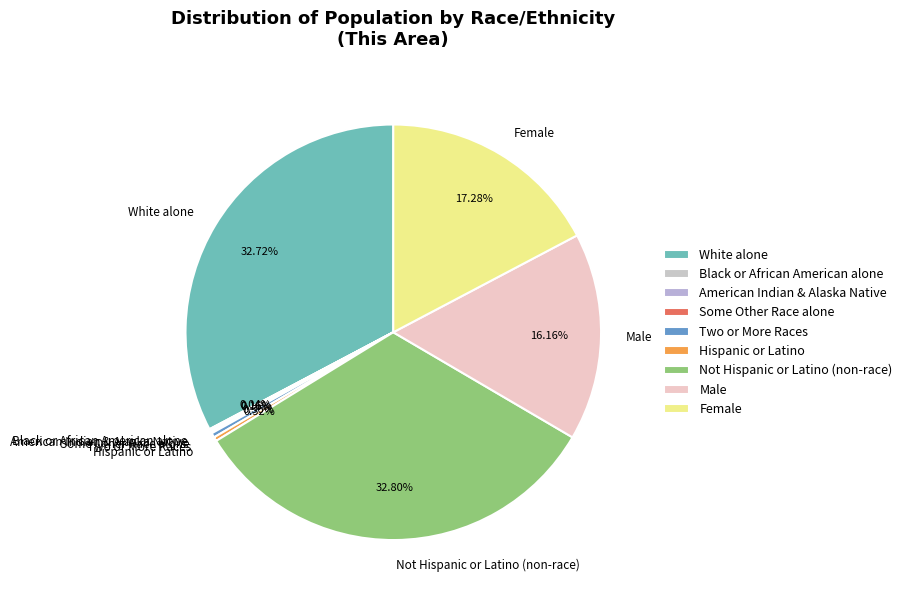

Combined, do Two or More Races and Hispanic or Latino account for over 50%?

No